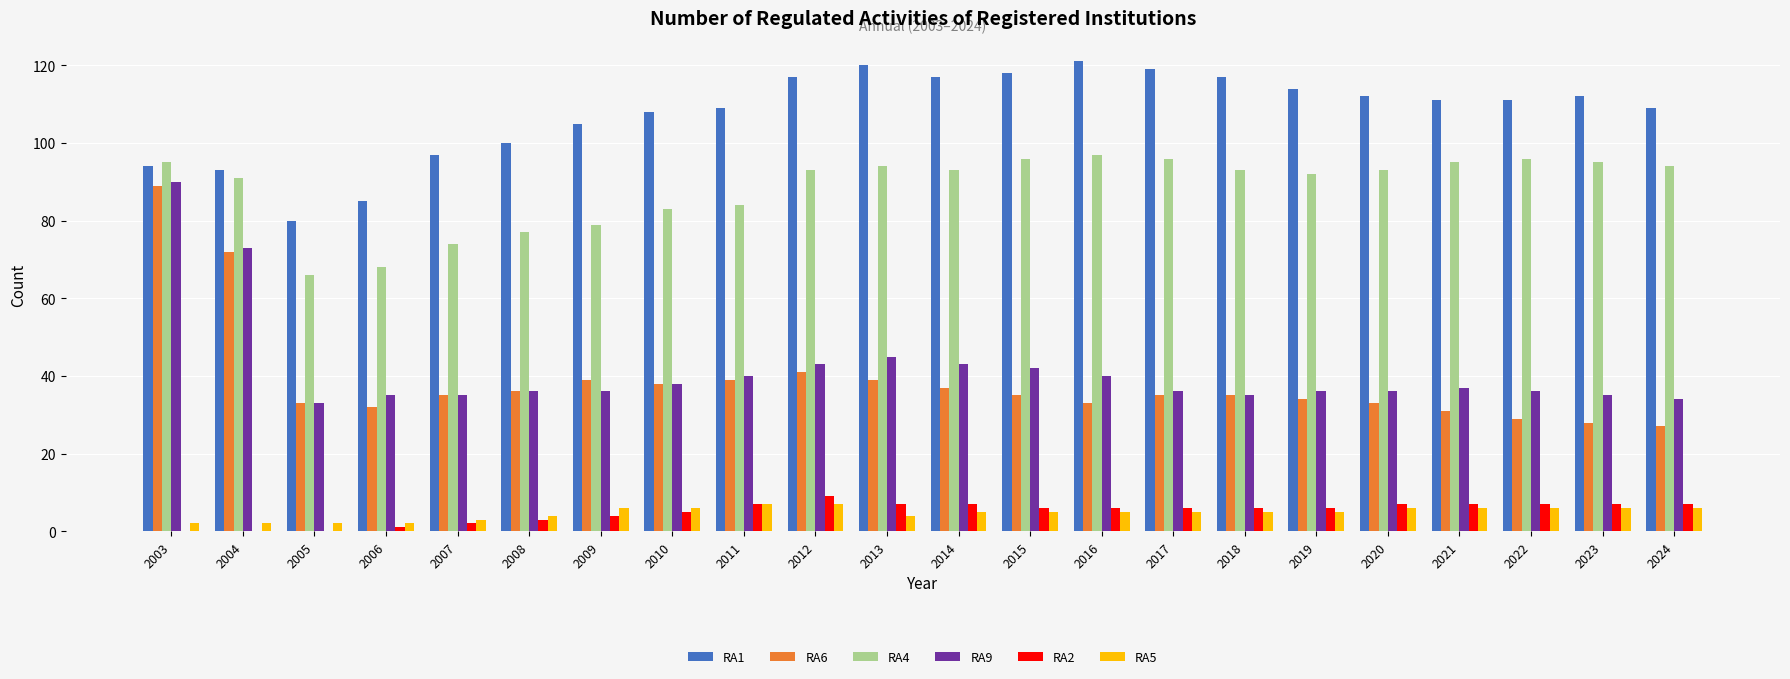

The RA4 series shows 154 at 2014. True or false?

False